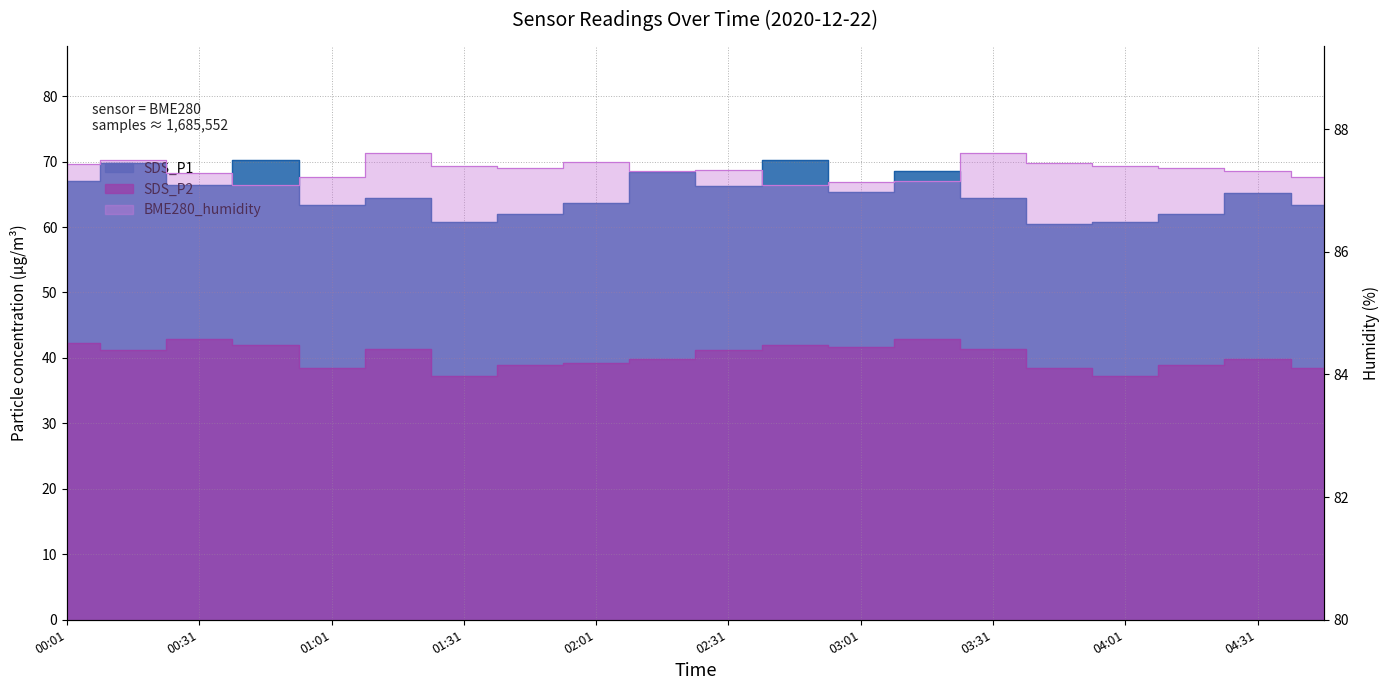

The SDS_P1 series shows 63.6 at 02:01. True or false?

True